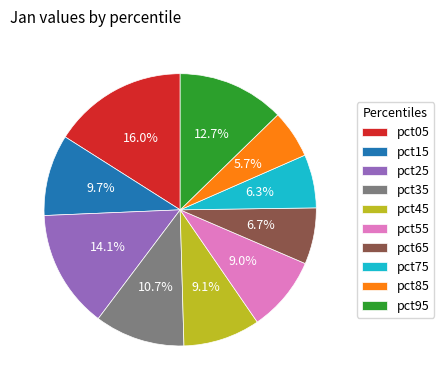

Do pct05 and pct15 together represent more than half of the pie?

No